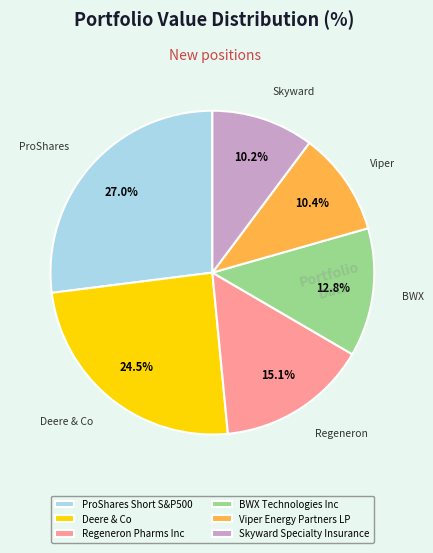

To the nearest percent, what percentage of the pie is ProShares Short S&P500?

27%